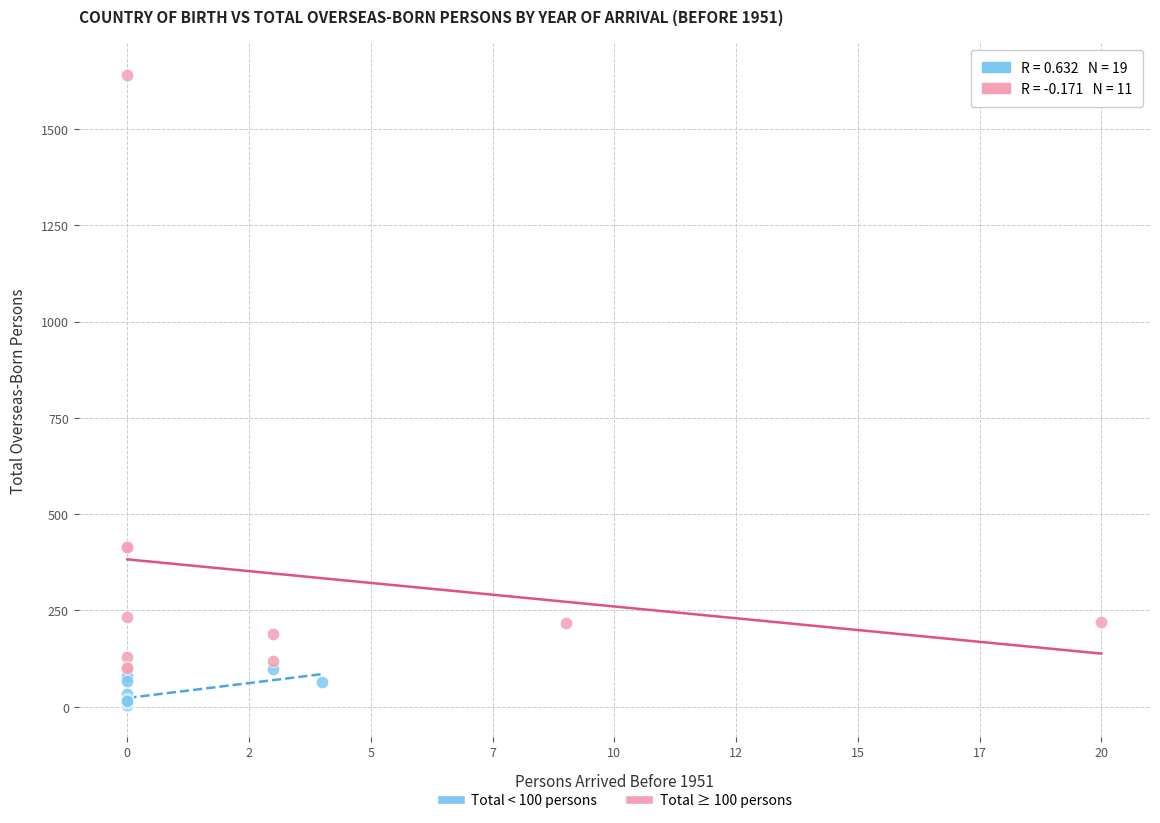

Which series has the widest spread of Y values?

Total ≥ 100 persons